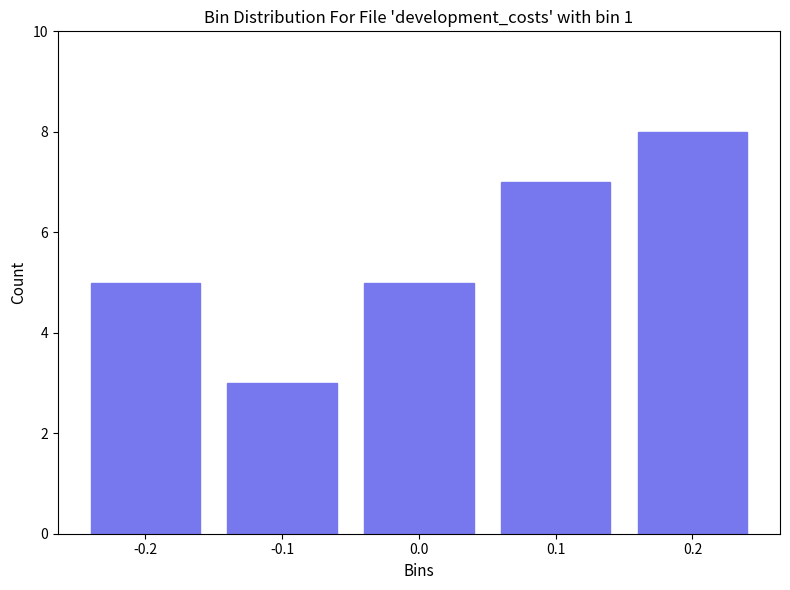

Reading left to right, transcribe all the data shown in this chart.

-0.2=5	-0.1=3	0.0=5	0.1=7	0.2=8